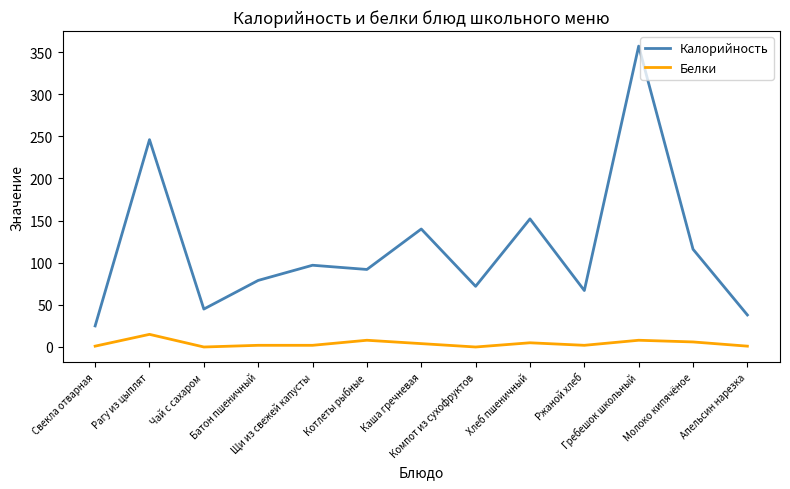

True or false: Калорийность and Белки intersect in this chart.

False